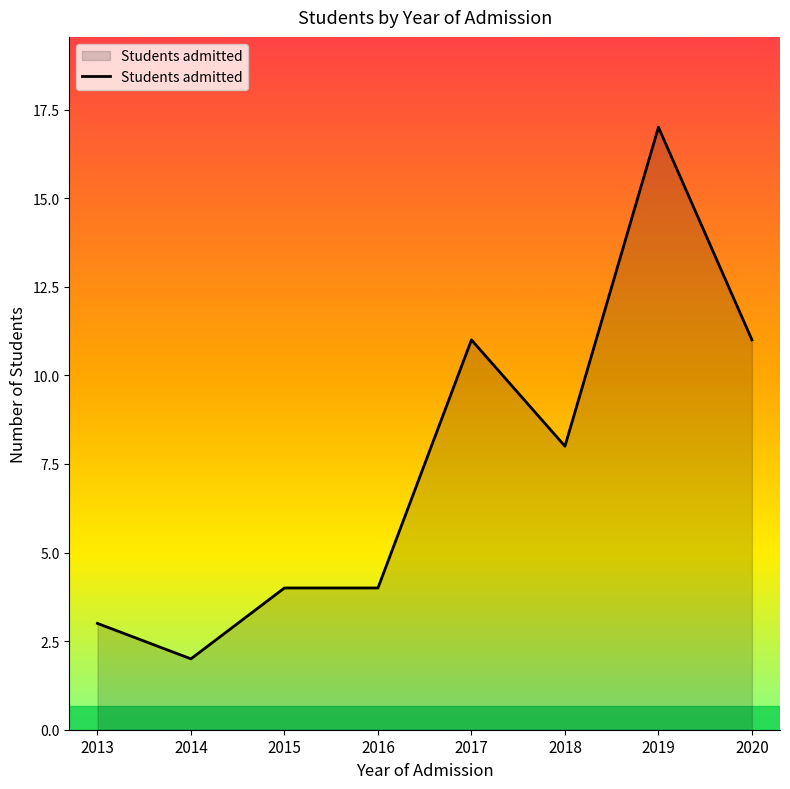

True or false: there are more than 0 points higher than both neighbors.

True